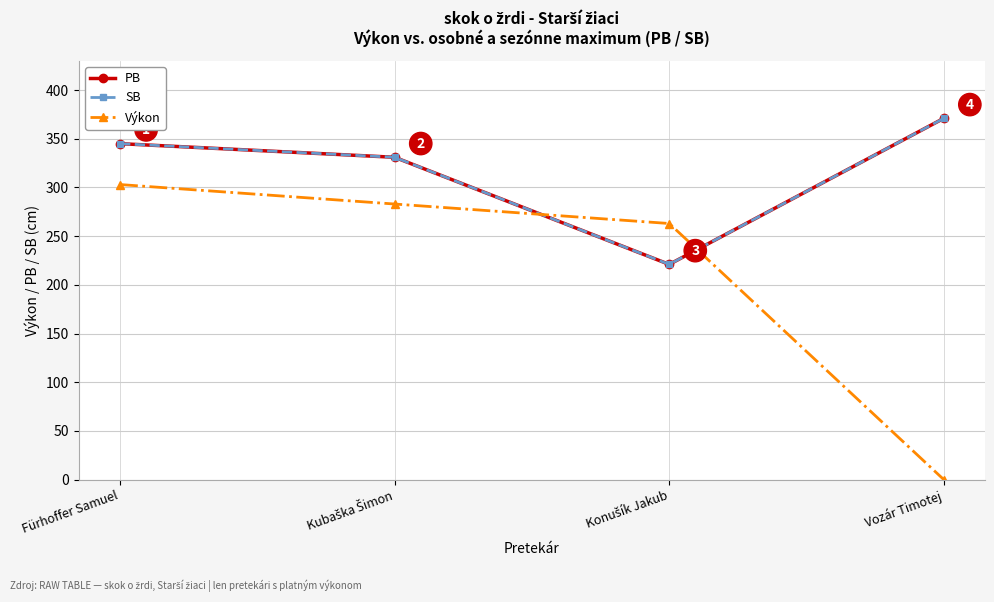

Does the chart have visible grid lines?

Yes